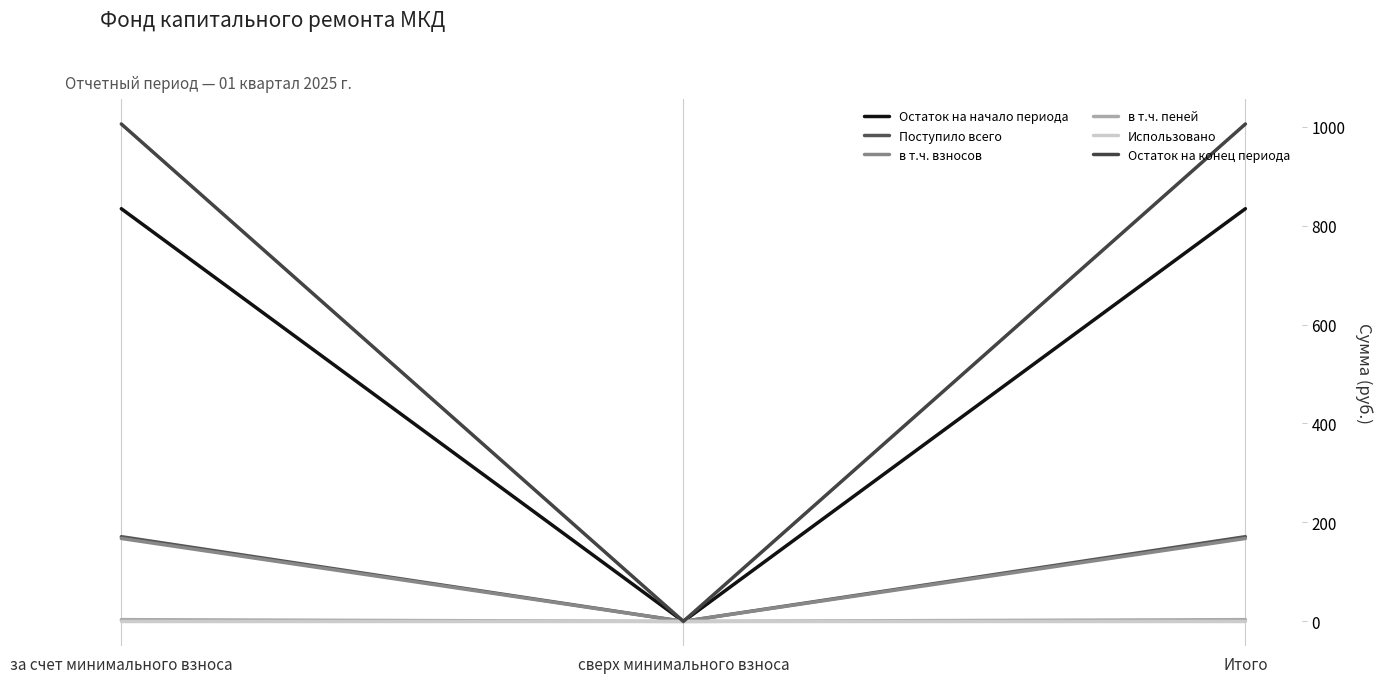

What are all the series names shown in the legend?

Остаток на начало периода, Поступило всего, в т.ч. взносов, в т.ч. пеней, Использовано, Остаток на конец периода